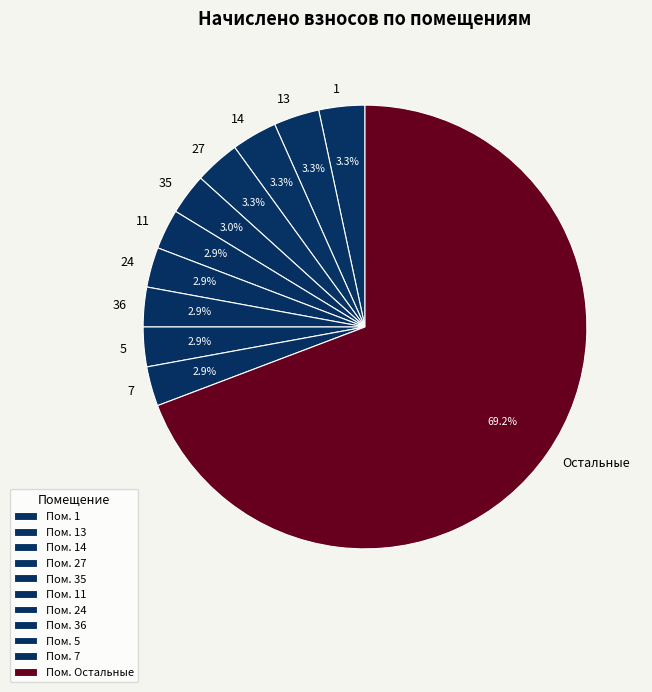

How many slices are in this pie chart?

11